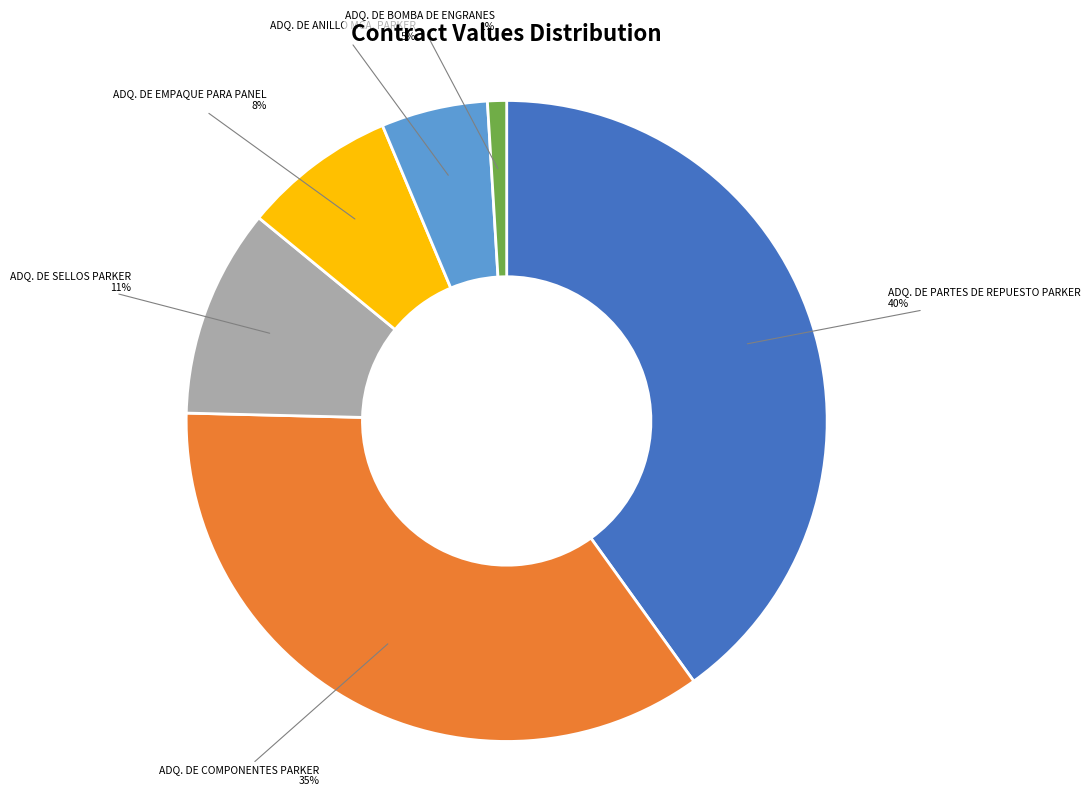

To the nearest percent, what is the average slice percentage?

17%